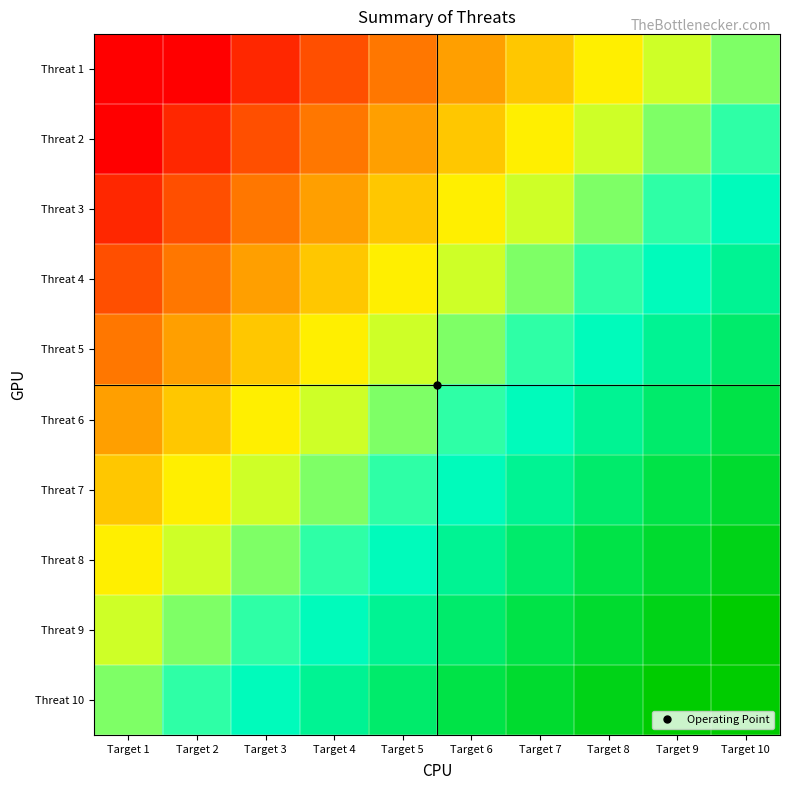

What is the difference between the highest and lowest values at Target 7?

90